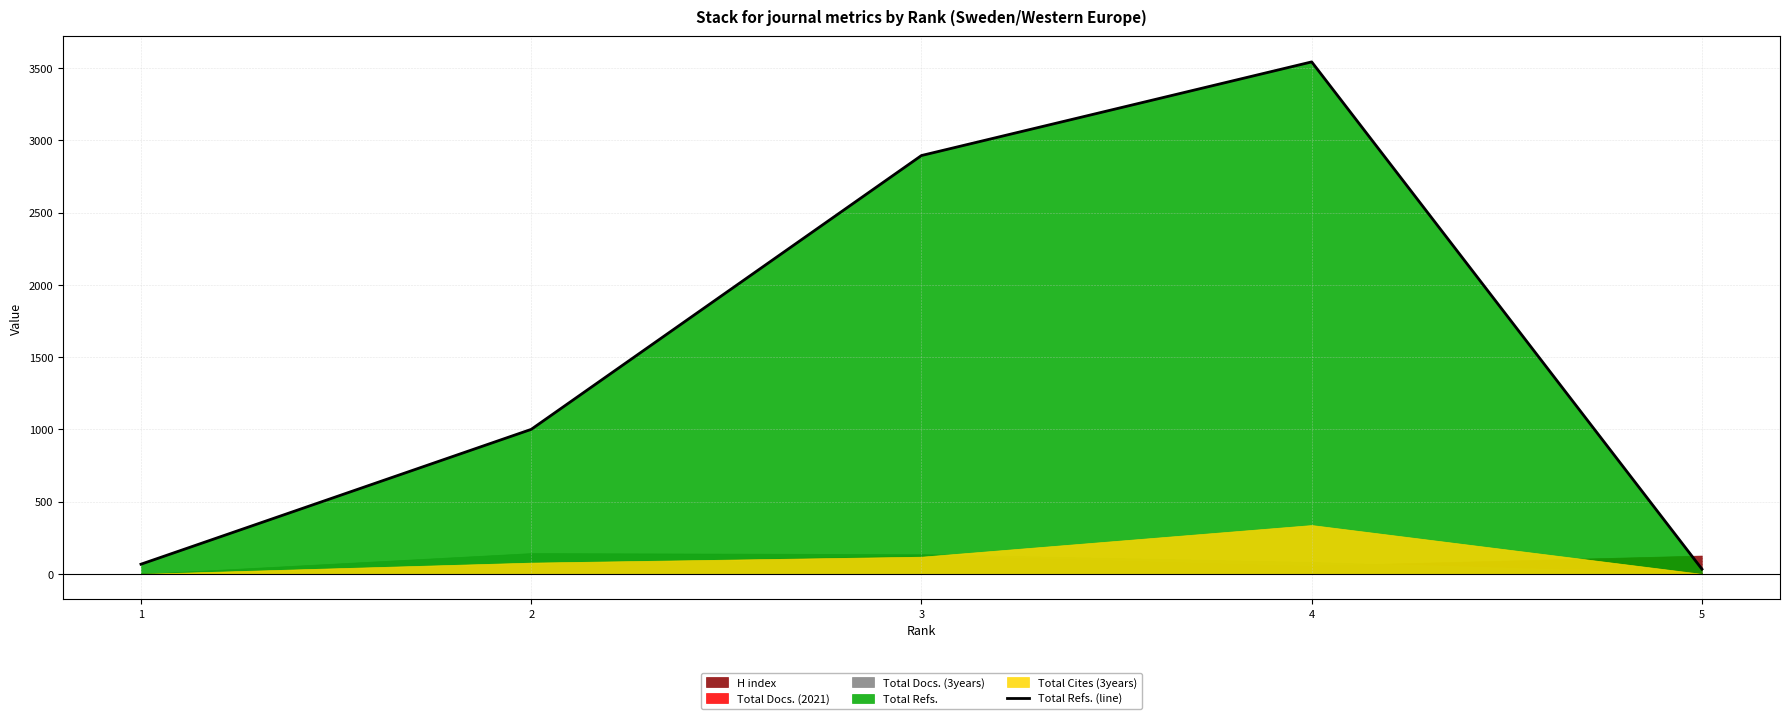

How many lines are shown in the chart?

1